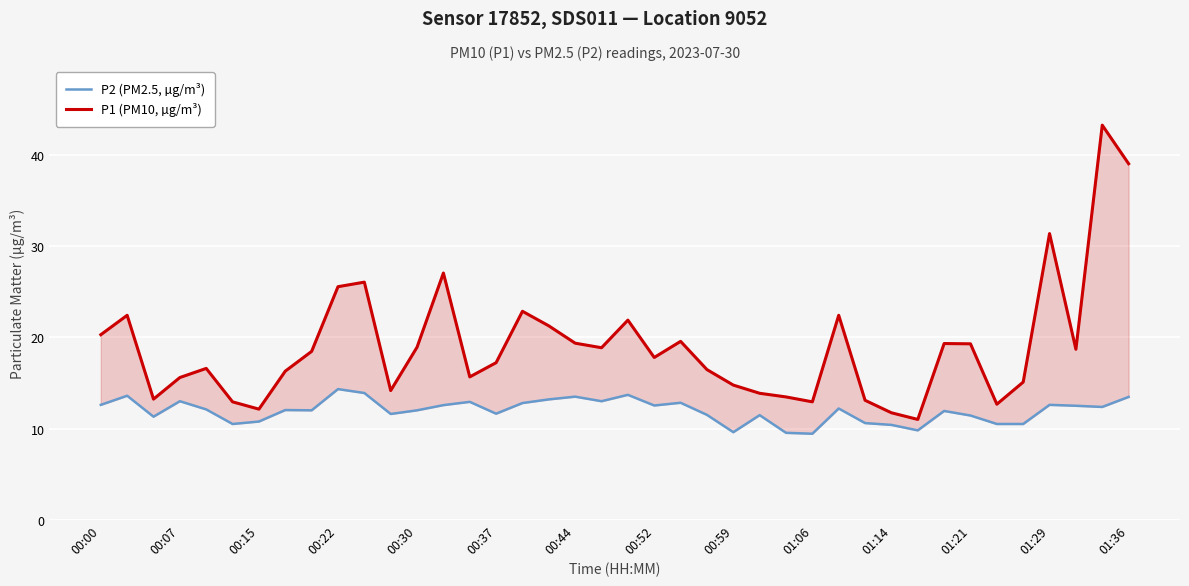

What is the difference between the P1 (PM10, µg/m³) values at 20 and 32?

2.6